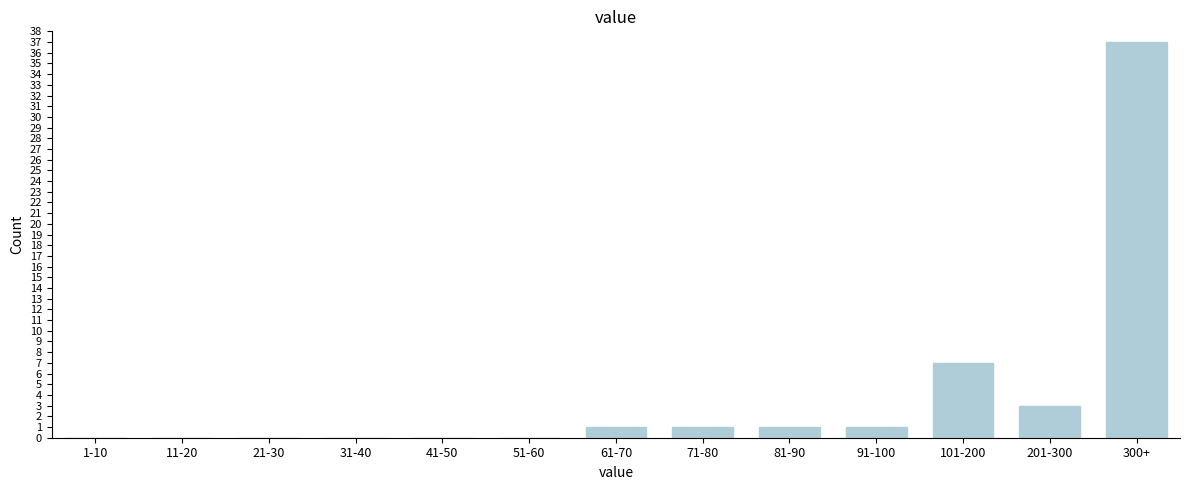

Reading left to right, list all the values displayed in this chart.

1-10=0	11-20=0	21-30=0	31-40=0	41-50=0	51-60=0	61-70=1	71-80=1	81-90=1	91-100=1	101-200=7	201-300=3	300+=37